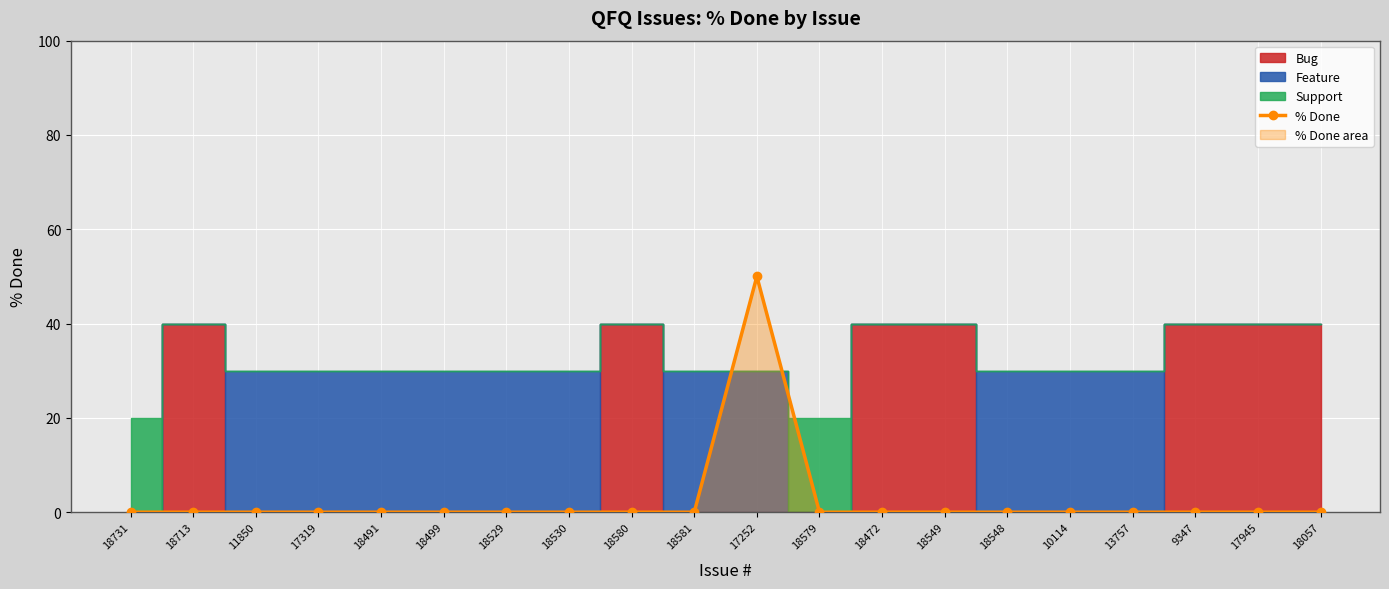

How many values exceed 0?

1